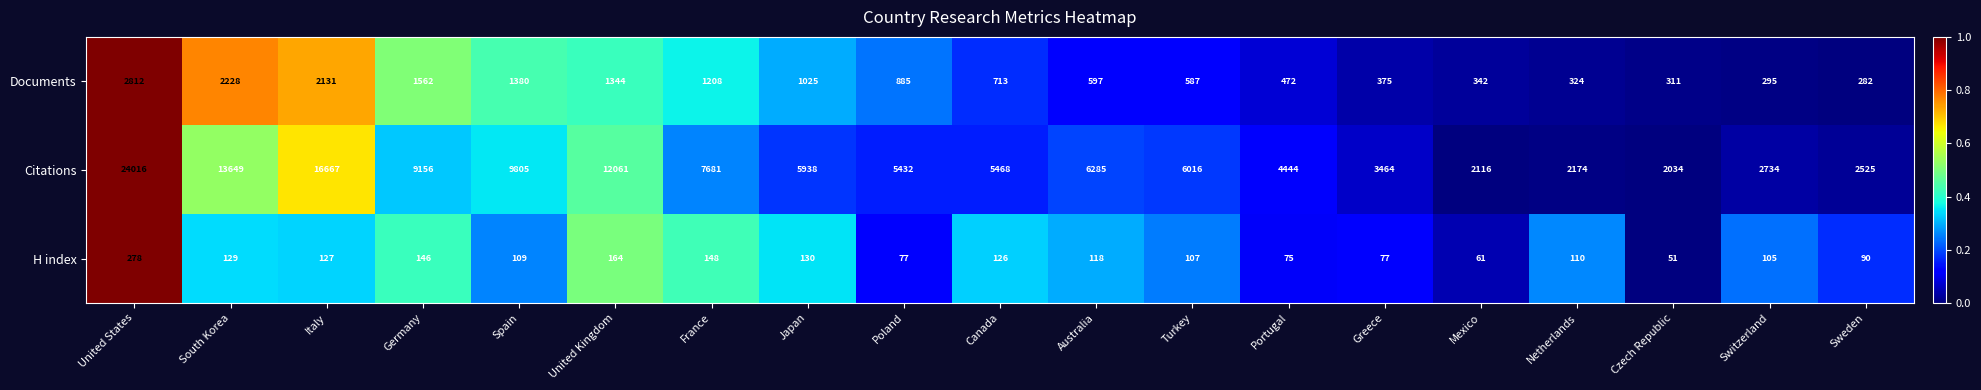

Rank the categories by Citations value from highest to lowest.

United States, Italy, South Korea, United Kingdom, Spain, Germany, France, Australia, Turkey, Japan, Canada, Poland, Portugal, Greece, Switzerland, Sweden, Netherlands, Mexico, Czech Republic